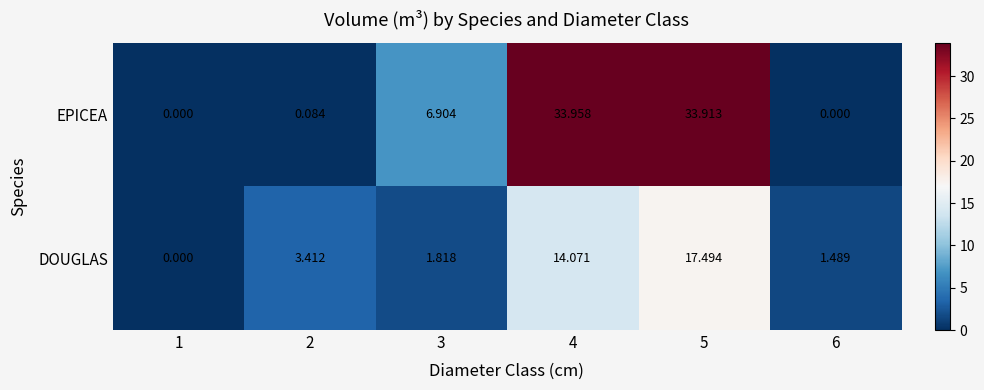

At 6, list the series in order from smallest to largest.

EPICEA, DOUGLAS